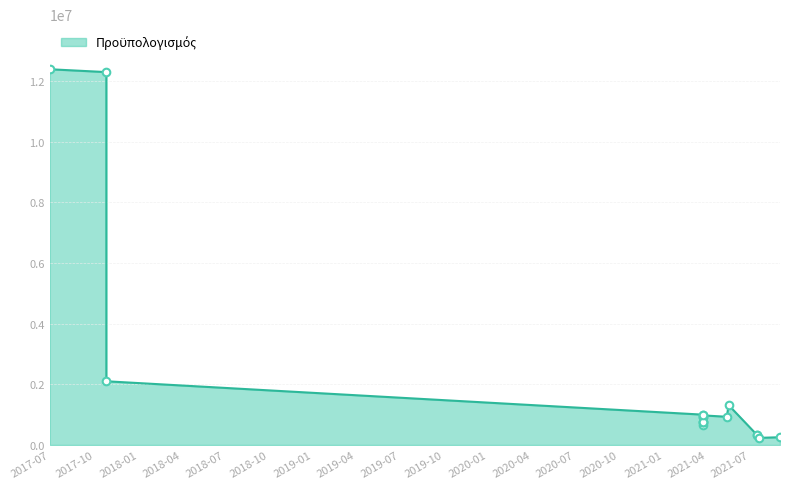

What is the change in value from 2021-07-15 to 2017-10-26?

+11958651.6